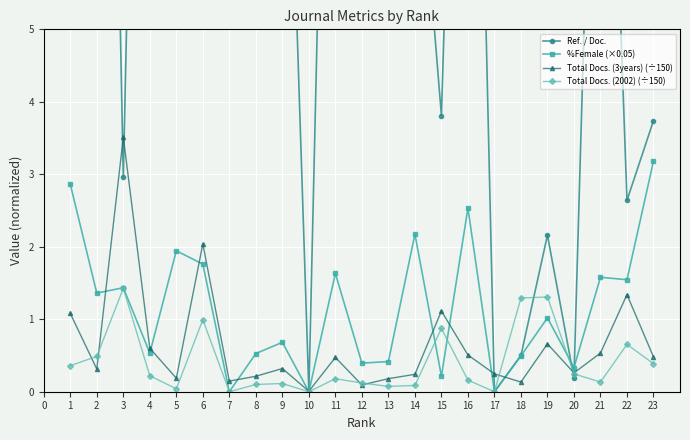

What is the difference between the maximum and minimum values in the %Female (×0.05) series?

3.2